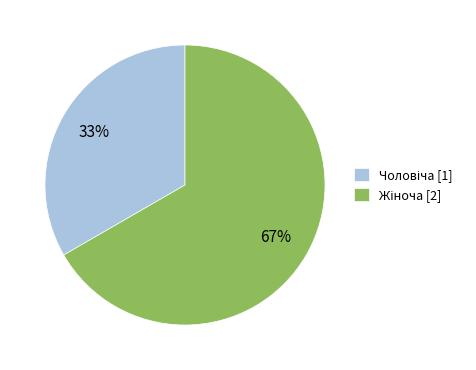

To the nearest percent, what is the average slice percentage?

50%